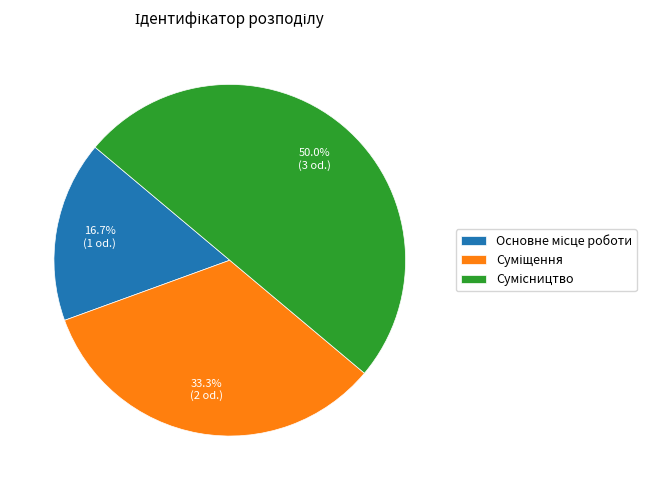

Which has a higher value, Суміщення or Основне місце роботи?

Суміщення